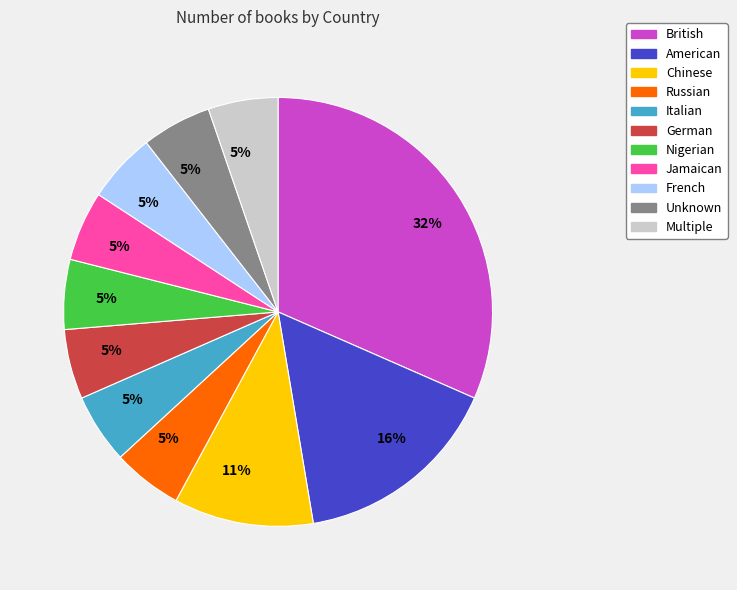

Is there a majority slice in this chart?

No